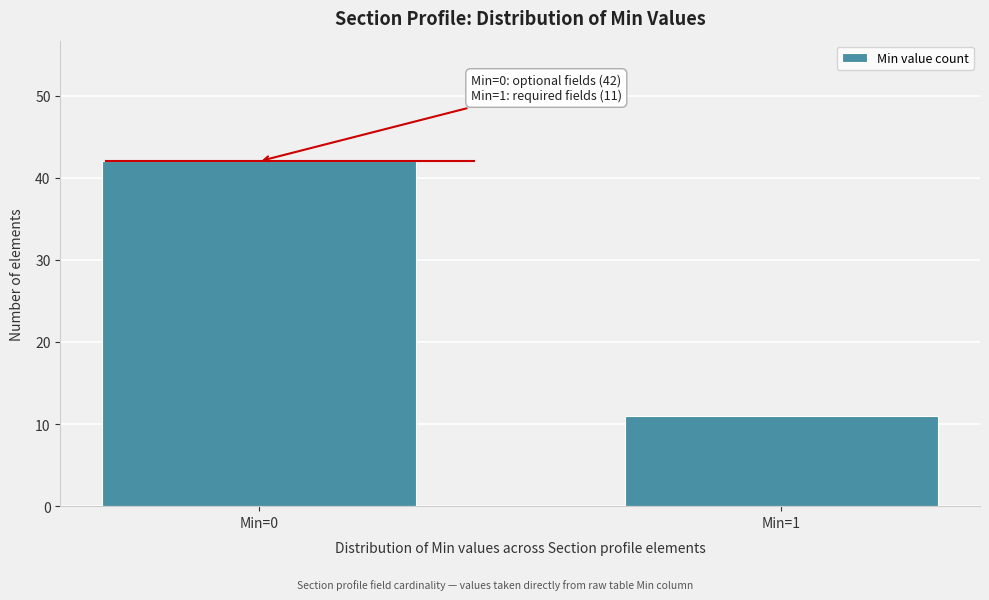

Reading right to left, extract all data points from this chart.

Min=1=11	Min=0=42